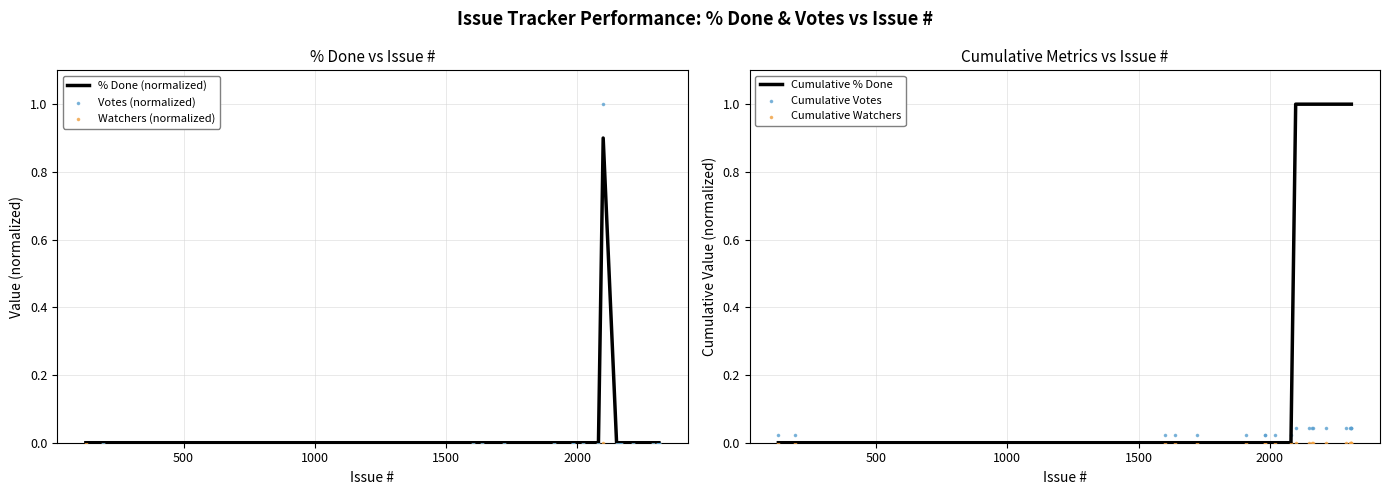

Is the value of Watchers (normalized) at 10 greater than the value of Cumulative Watchers at 13?

No